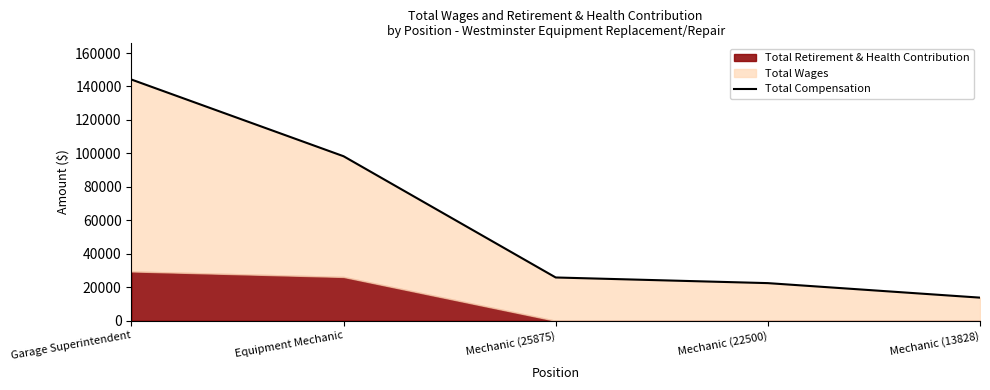

What is the average value?

60941